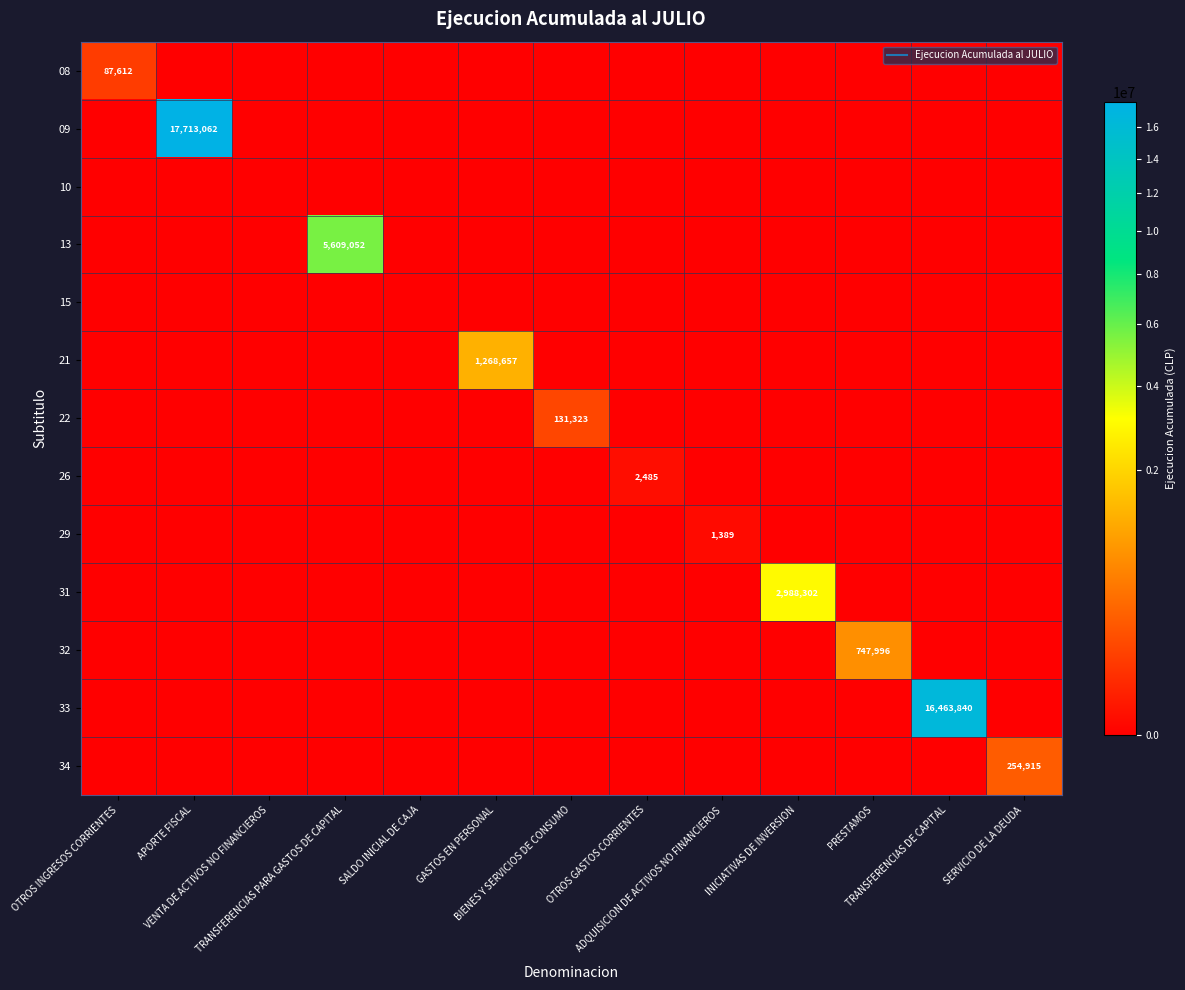

Which series has the largest range (max minus min)?

09